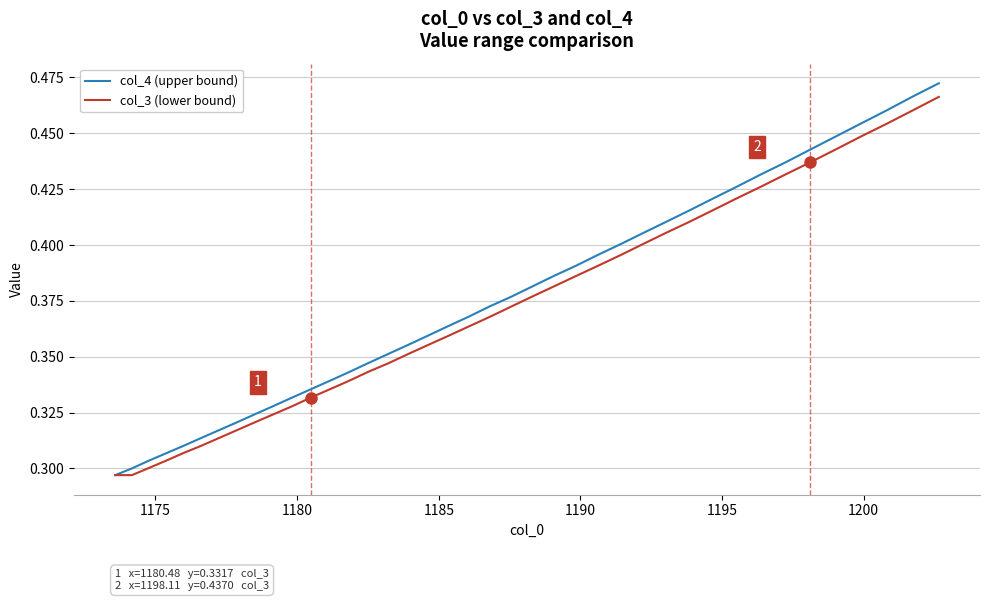

Which series has the widest spread of values?

col_4 (upper bound)